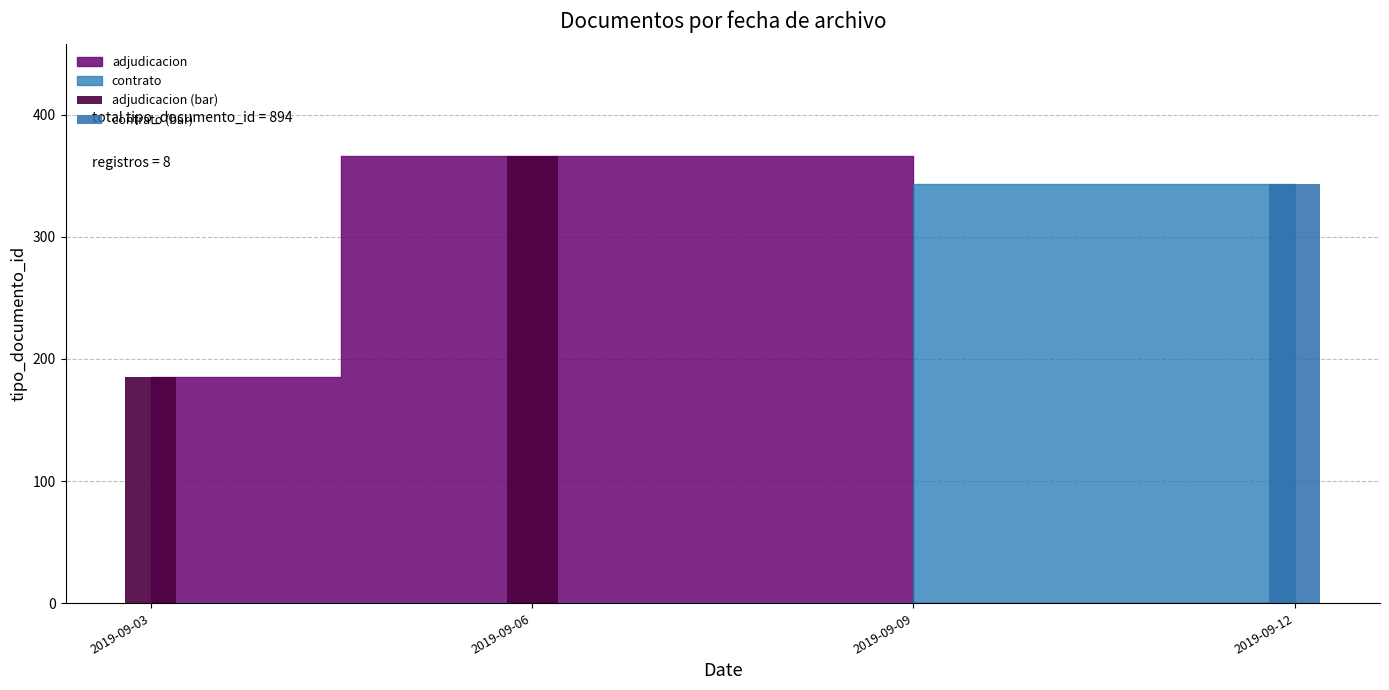

How many bars are there in each group?

2